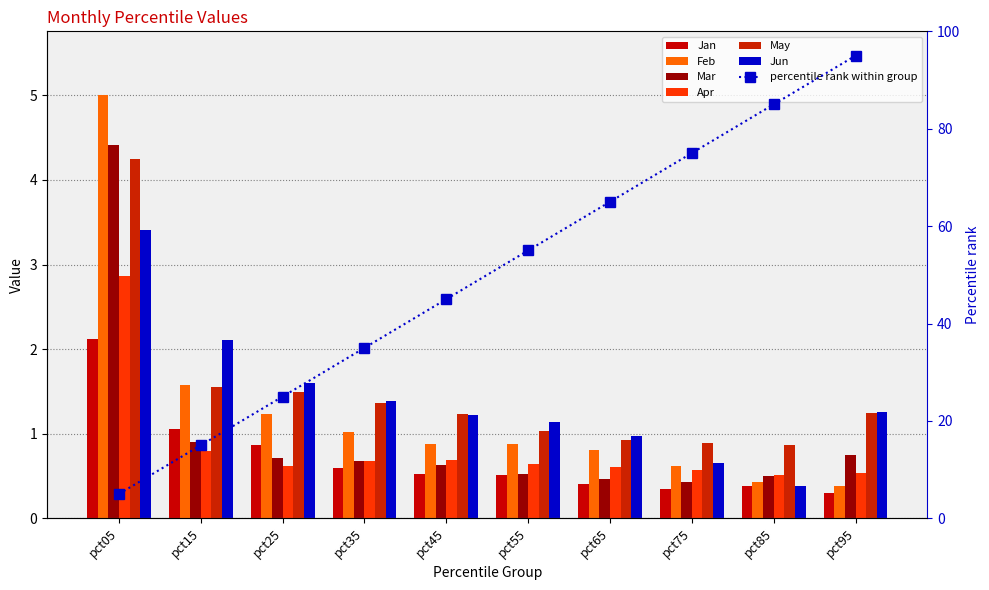

At which label is May closest to 2?

pct15